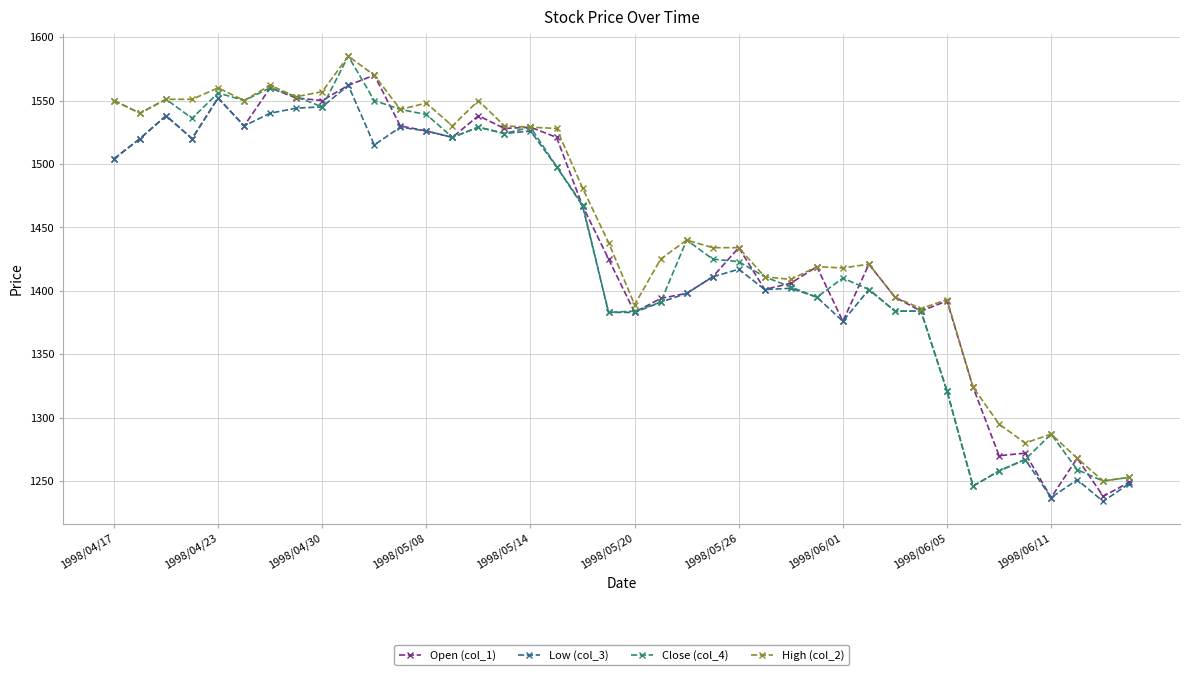

What are all the series names shown in the legend?

Open (col_1), Low (col_3), Close (col_4), High (col_2)